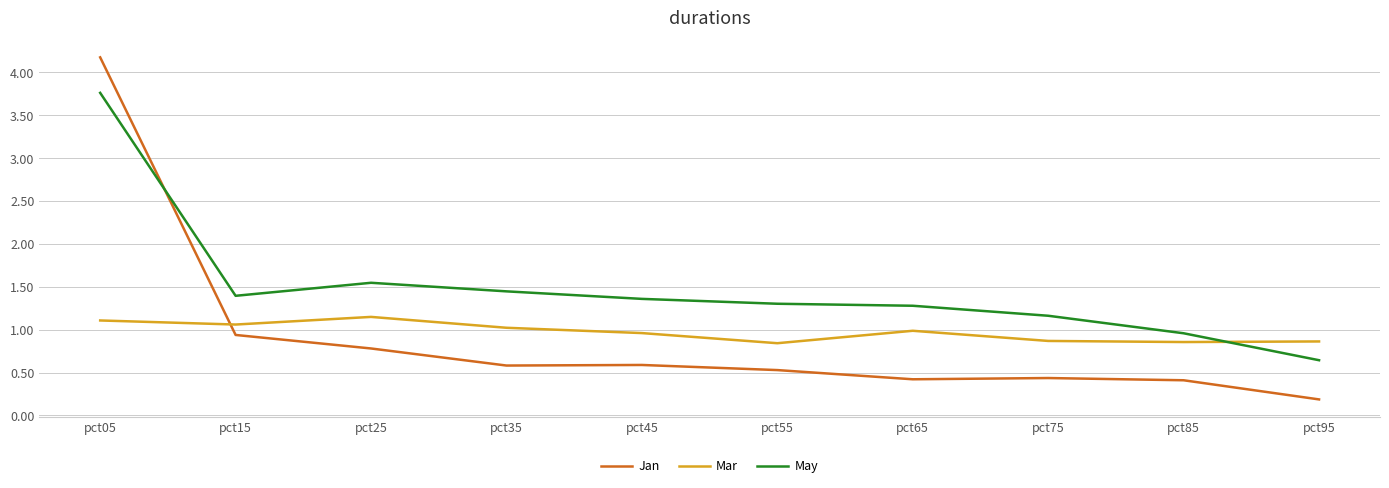

In Mar, how many points are higher than both neighbors (excluding endpoints)?

2